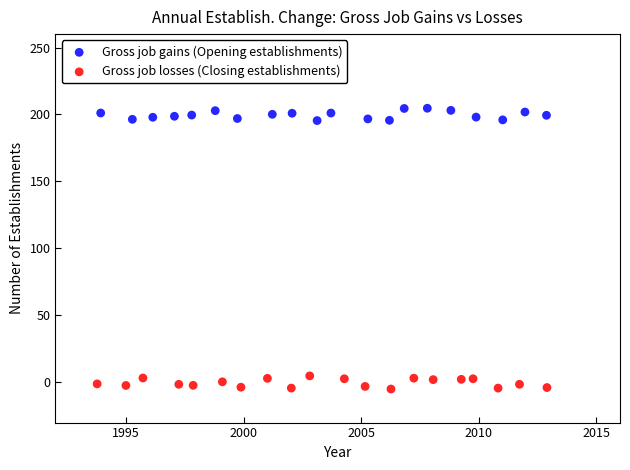

Which series contains the lowest Y value?

Gross job losses (Closing establishments)